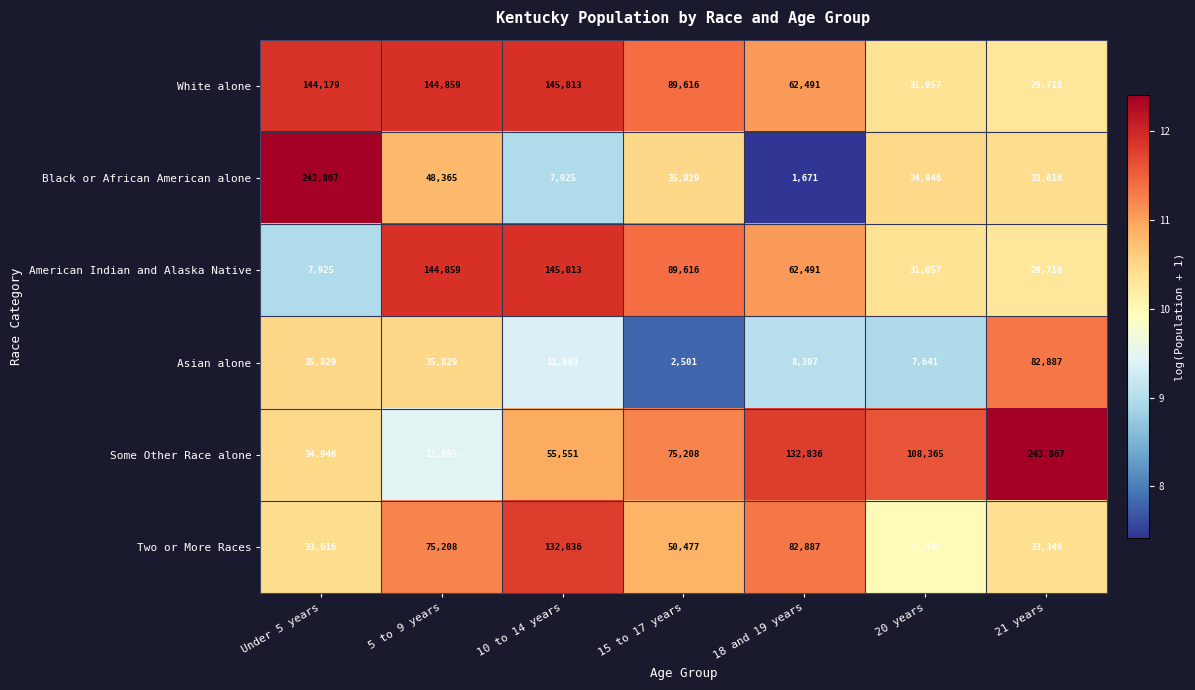

List the labels in order of American Indian and Alaska Native value, largest first.

10 to 14 years, 5 to 9 years, 15 to 17 years, 18 and 19 years, 20 years, 21 years, Under 5 years